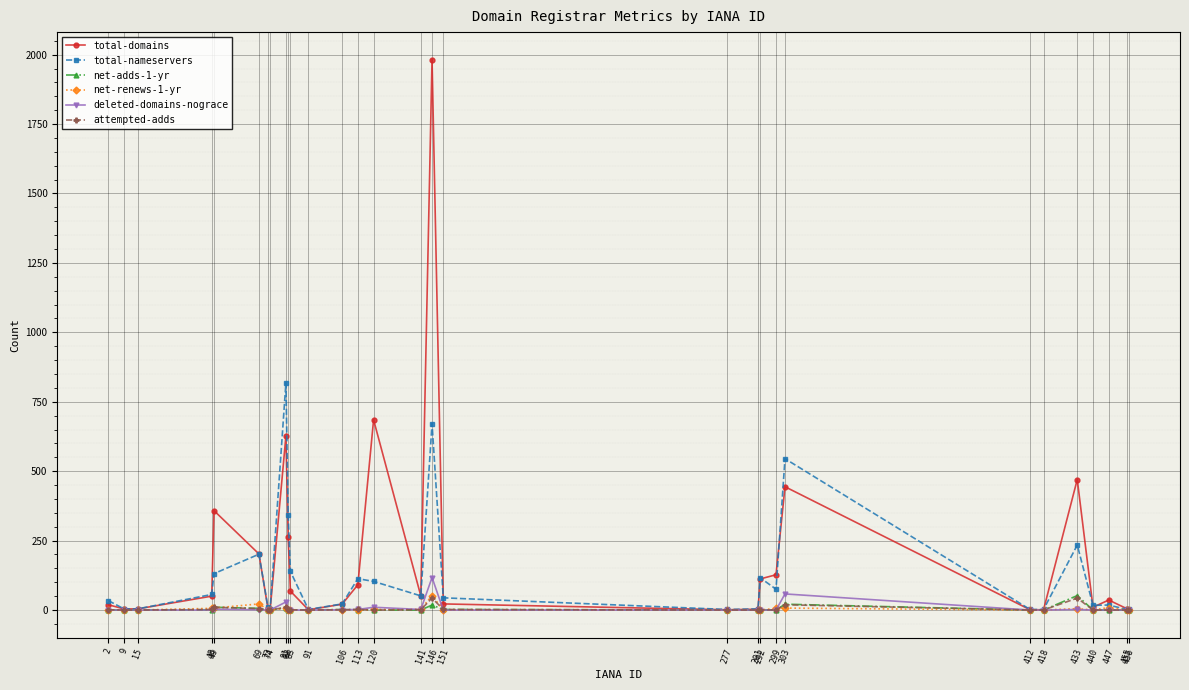

What is the average value of the net-adds-1-yr series?

4